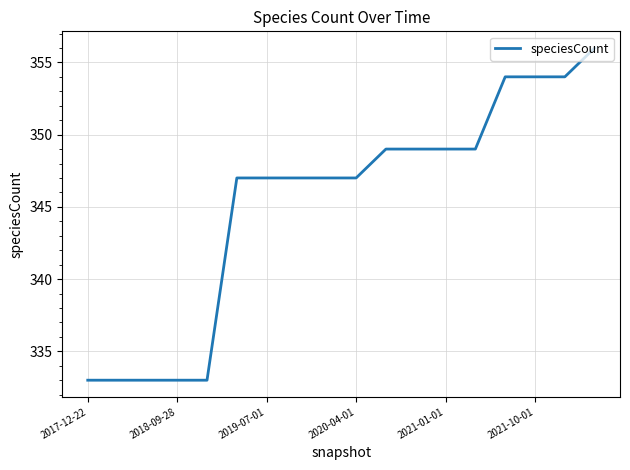

What is the greatest value displayed?

356